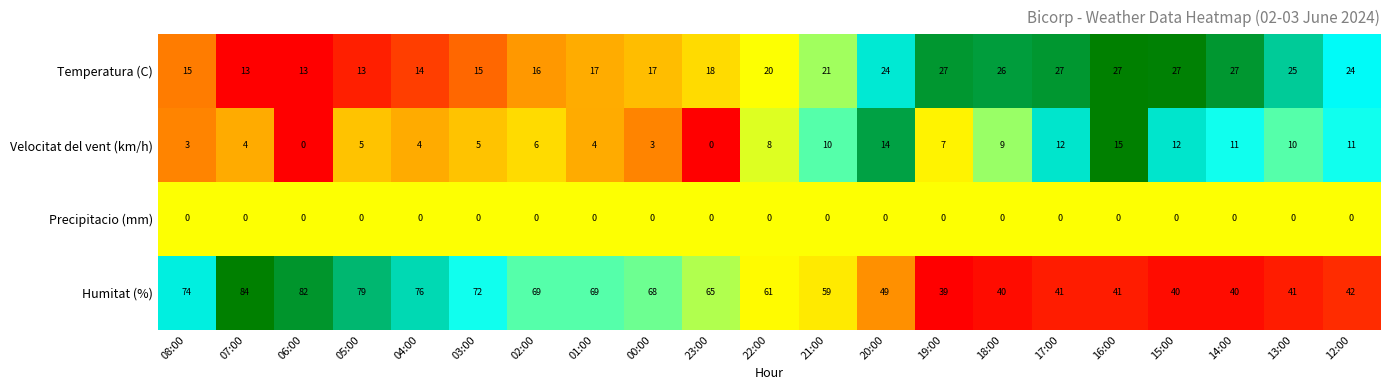

What is the lowest value of the Temperatura (C) series?

13